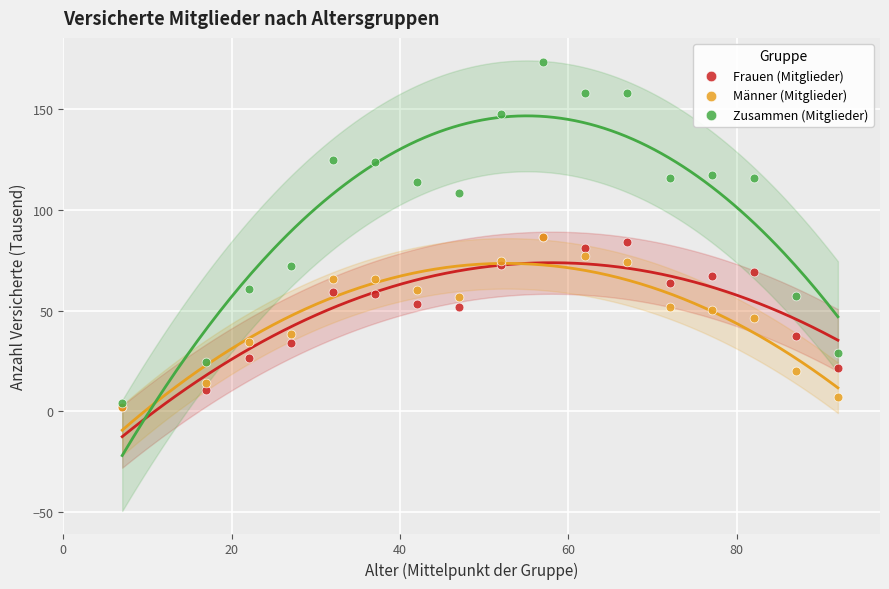

What are all the series names shown in the legend?

Frauen (Mitglieder), Männer (Mitglieder), Zusammen (Mitglieder)